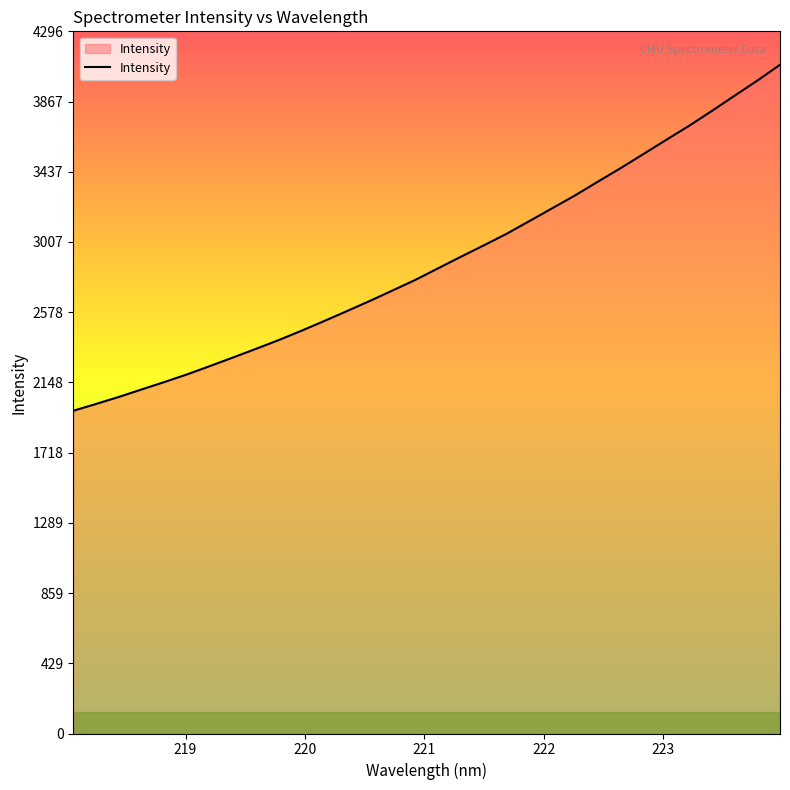

What is the difference between the maximum and minimum values?

2117.3